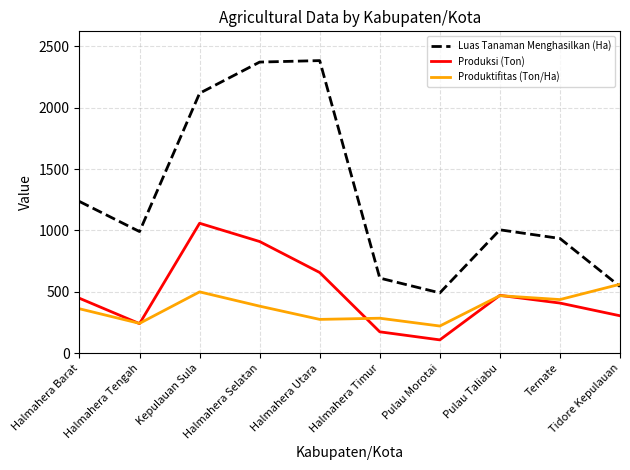

What is the average value of the Produktifitas (Ton/Ha) series?

374.2